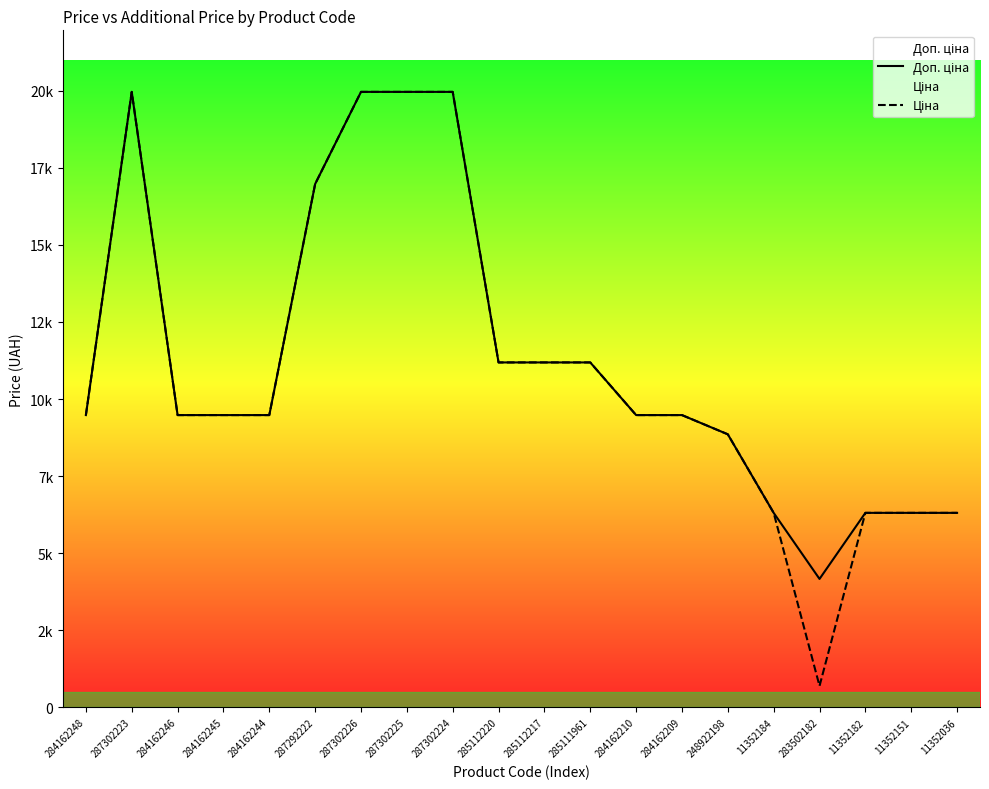

How many interior local valleys does the Ціна series have?

1